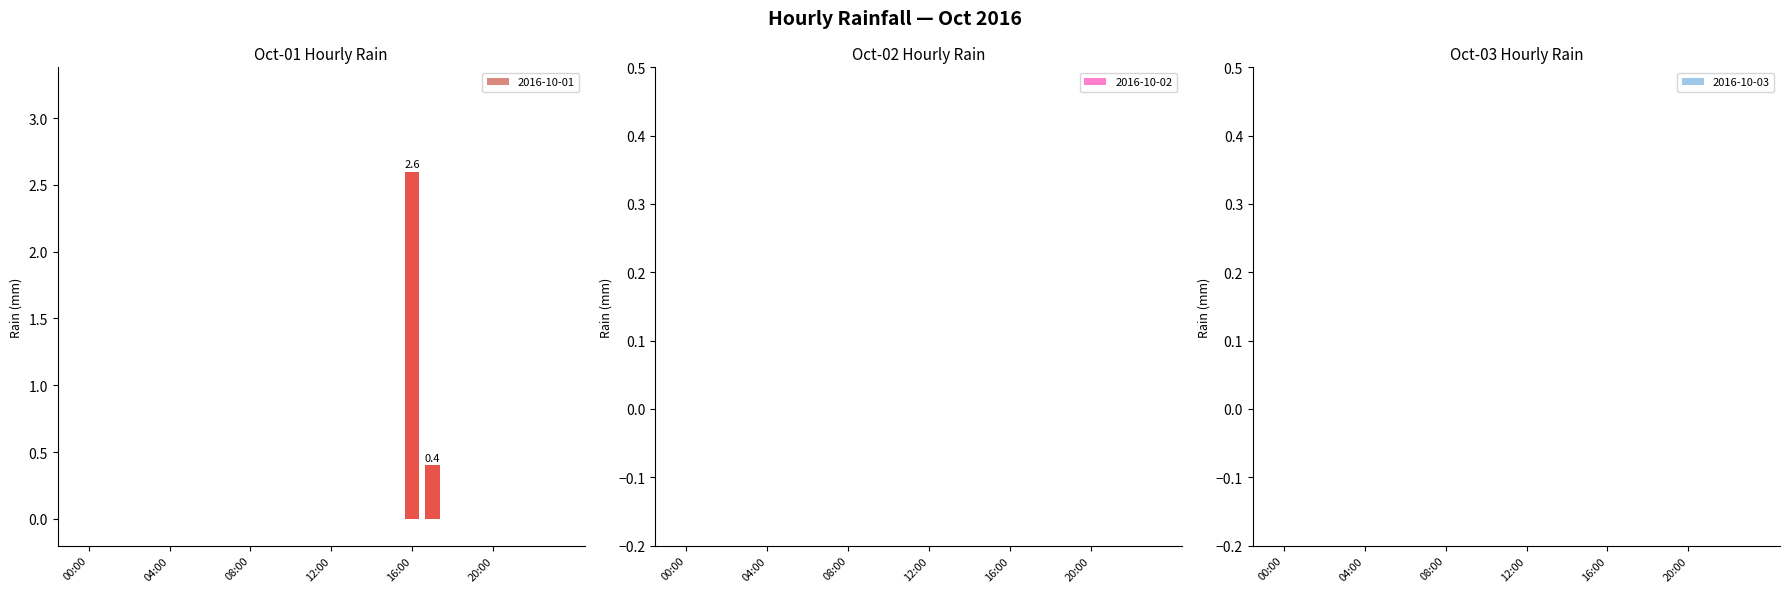

What is the maximum value shown in the chart?

2.6